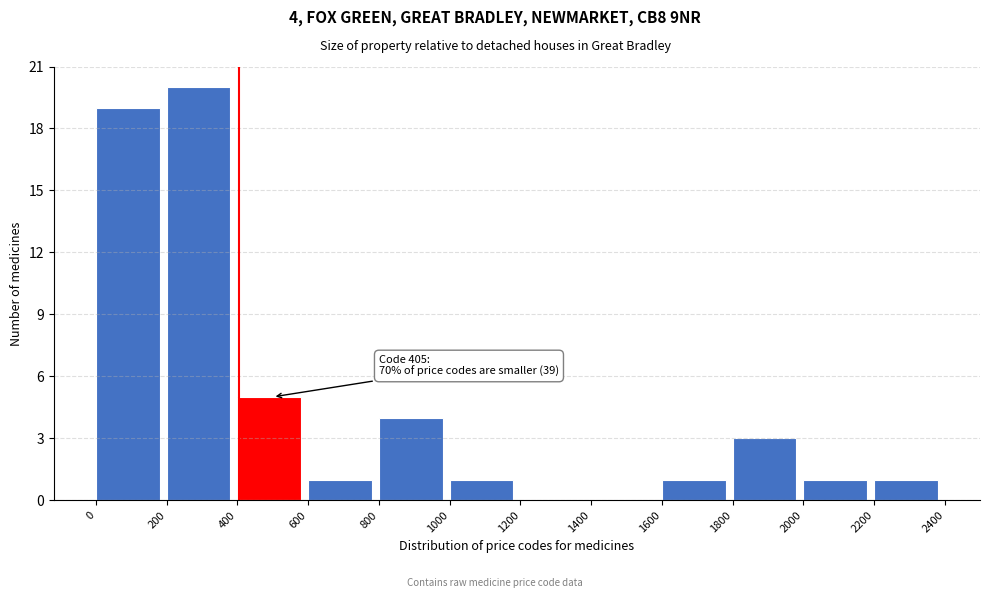

Over which range of the x-axis is the bar tallest?

200 to 400